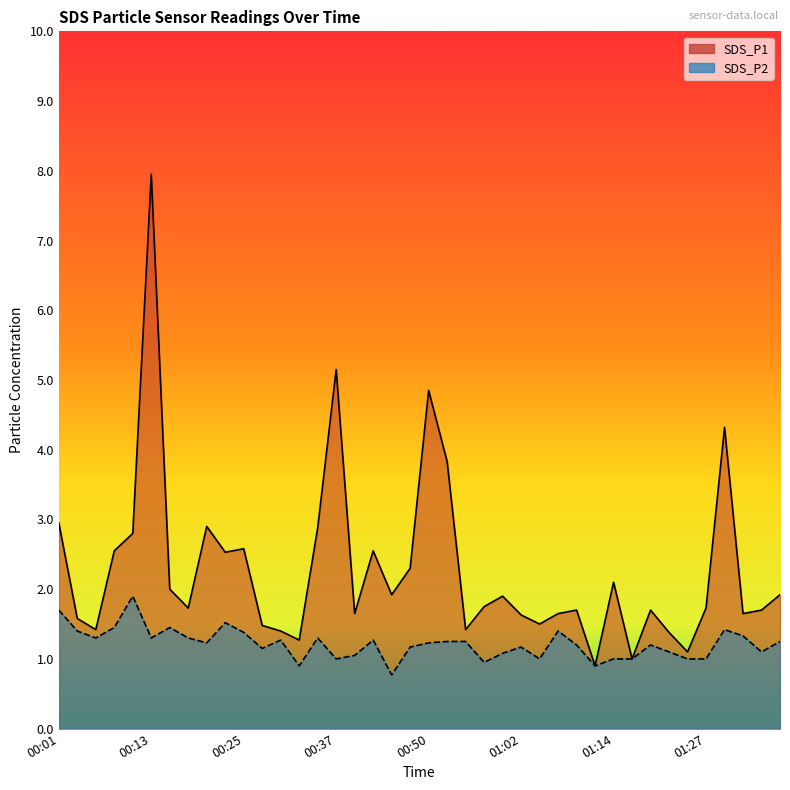

What is the difference between the maximum and second lowest values in the SDS_P1 series?

7.0